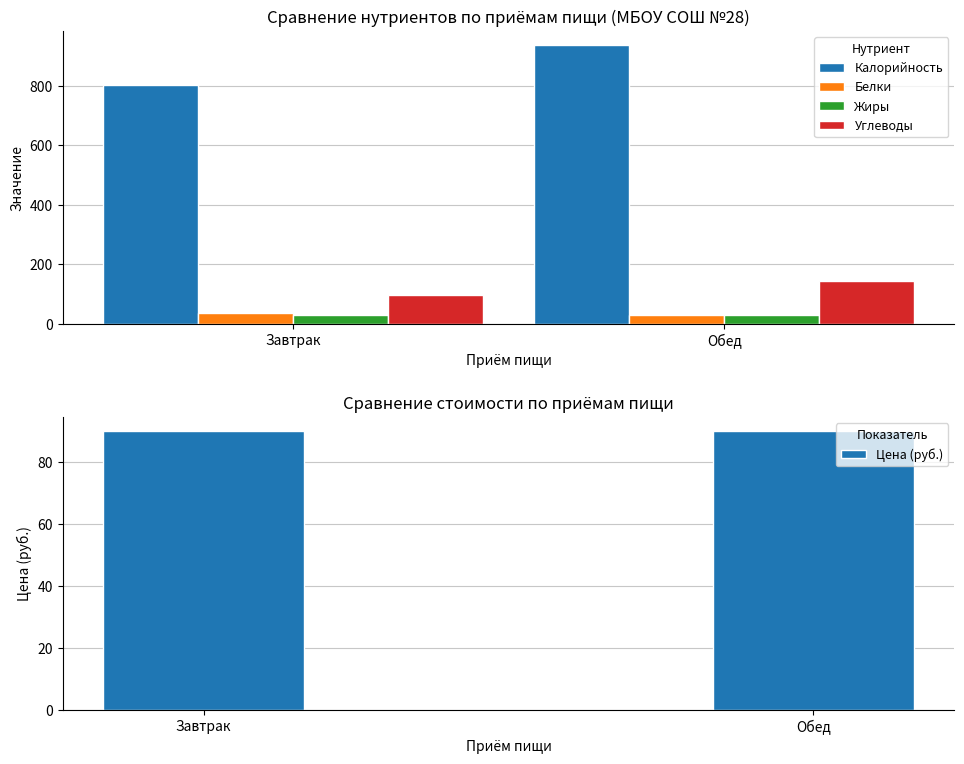

What is the difference between the maximum and minimum values in the Калорийность series?

136.2